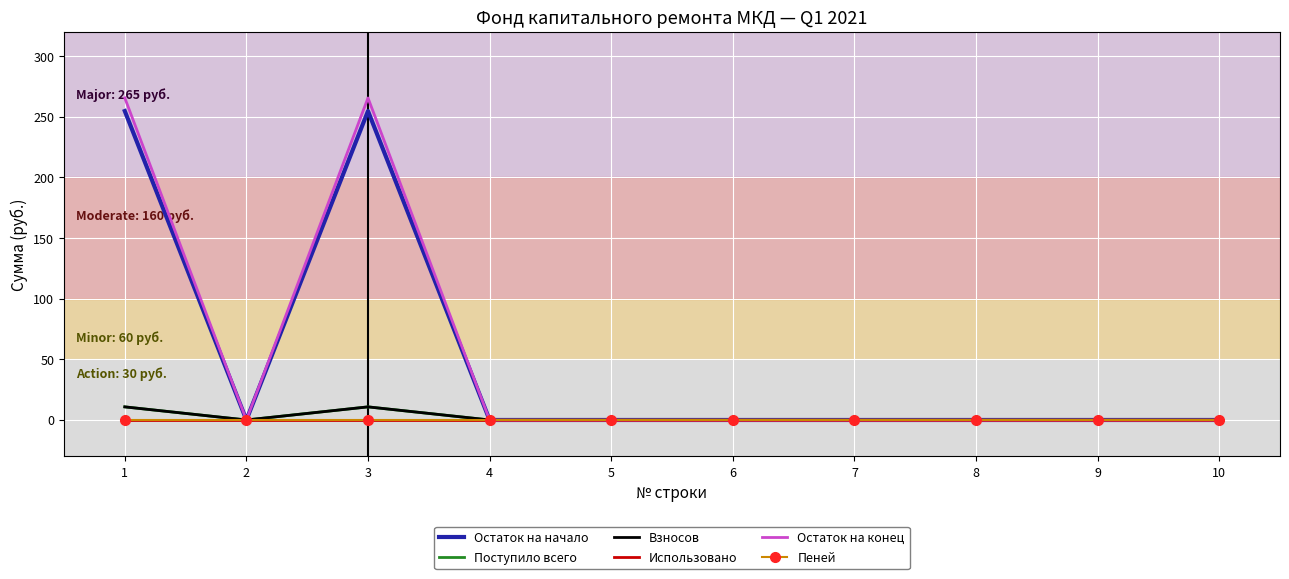

At which category does Поступило всего reach its first local valley?

2